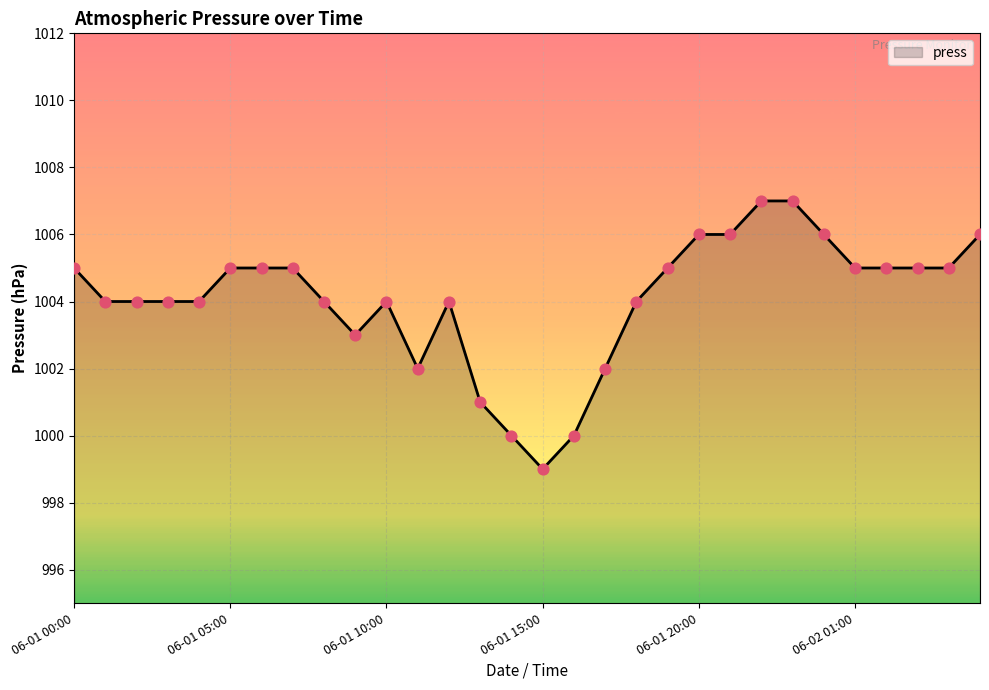

What is the difference between the maximum and minimum values?

8